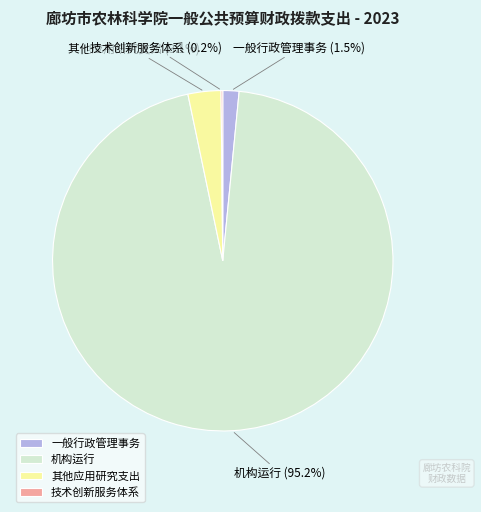

What portion of the pie excludes 机构运行?

4.8%